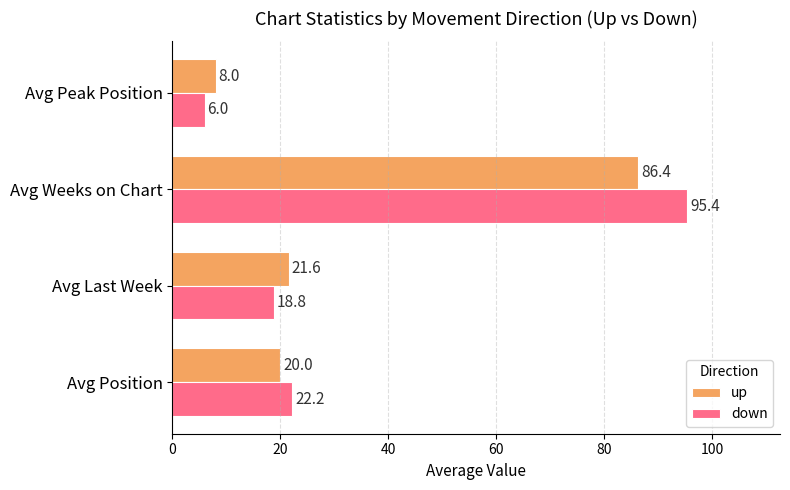

What value does the down series have at Avg Last Week?

18.8